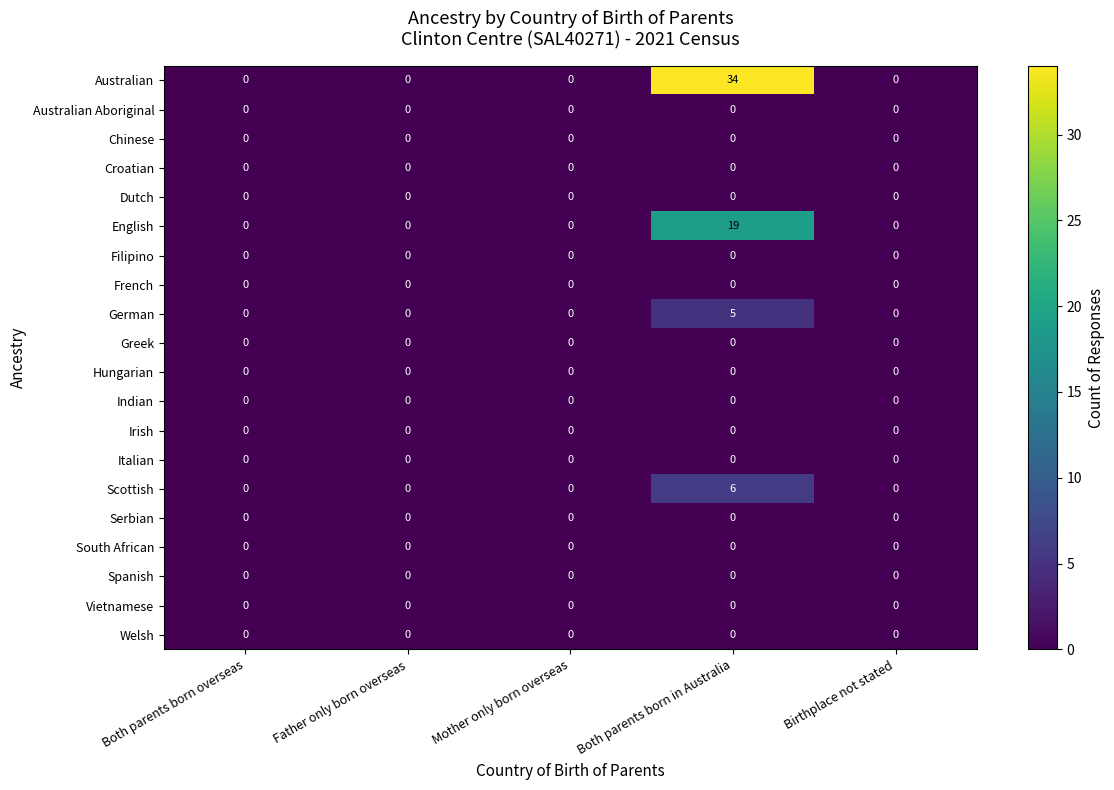

What is the greatest value displayed?

34